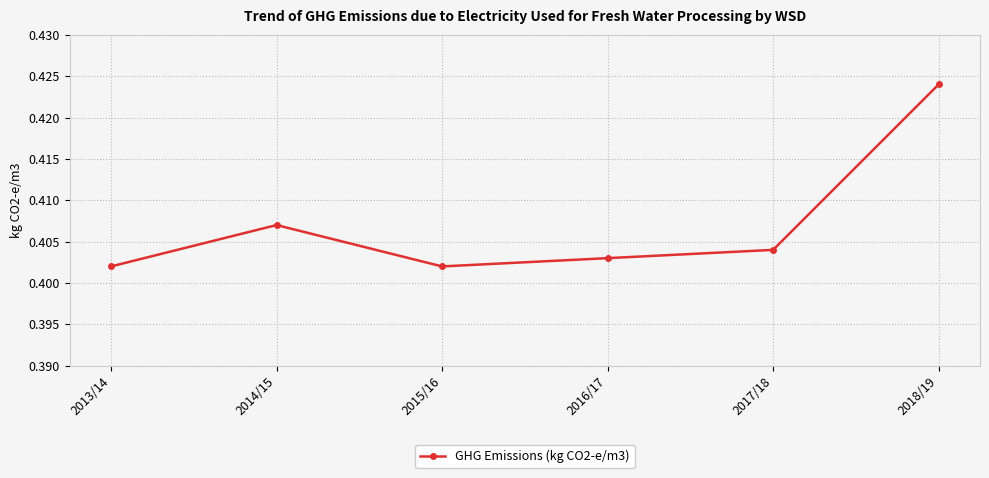

At which category does the data reach its first local valley?

2015/16